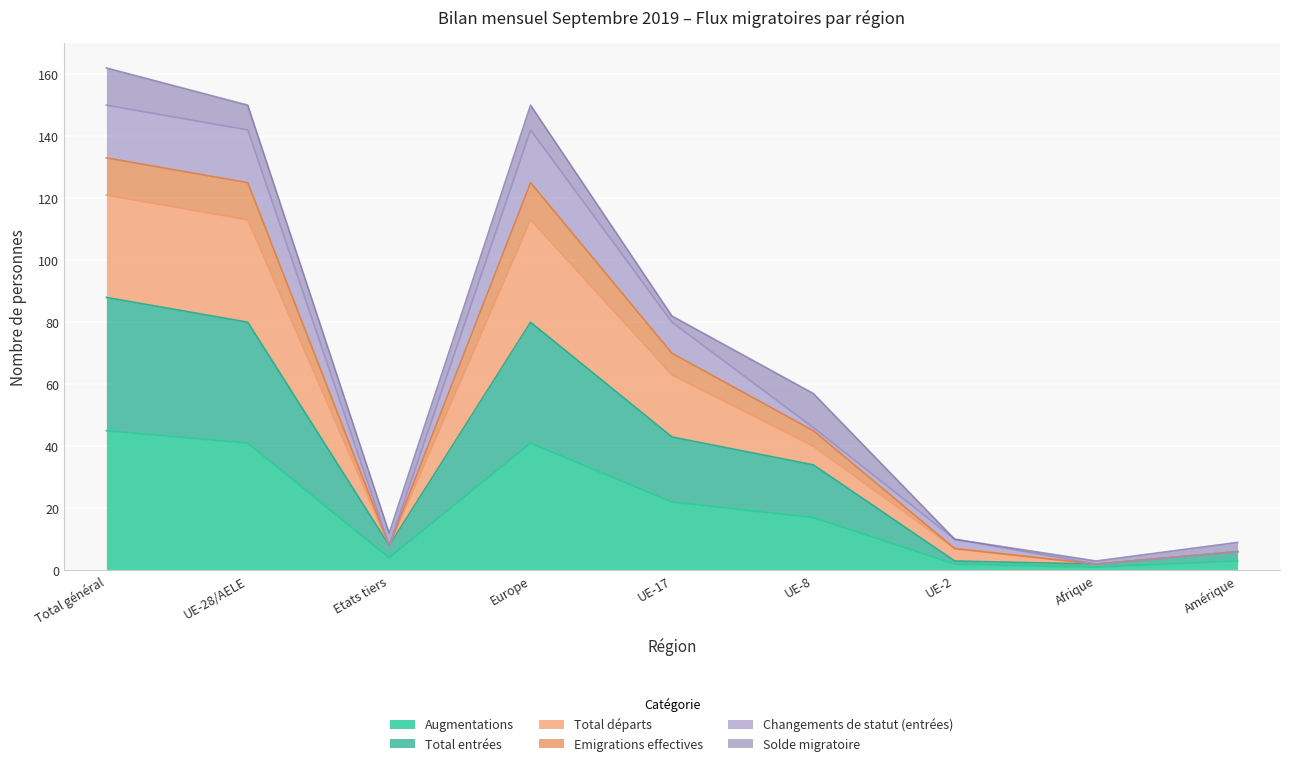

What is the value of the Total entrées point at the 6th from the left?

34